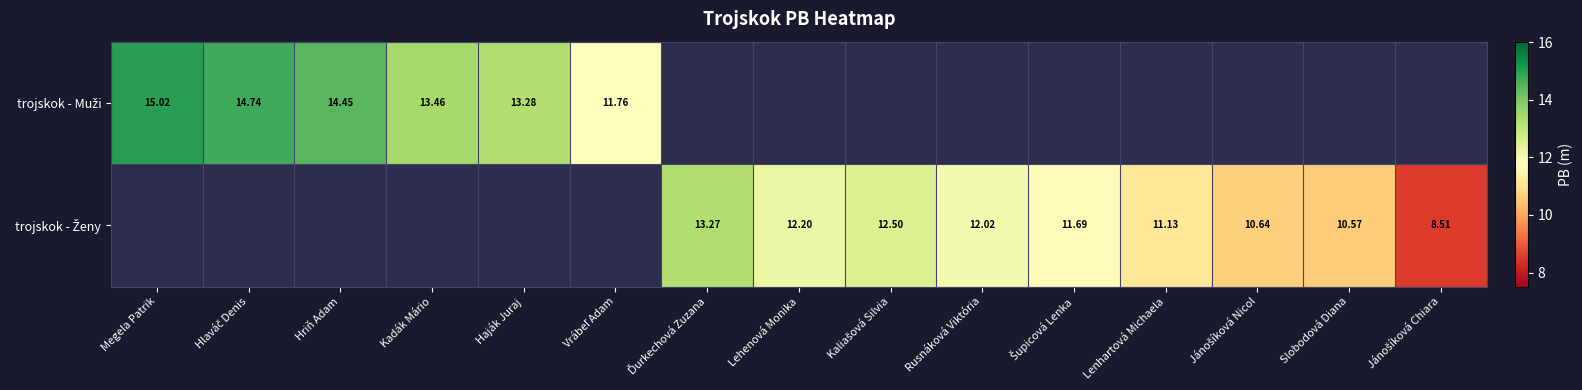

Rank the series by their maximum value, from highest to lowest.

trojskok - Muži, trojskok - Ženy